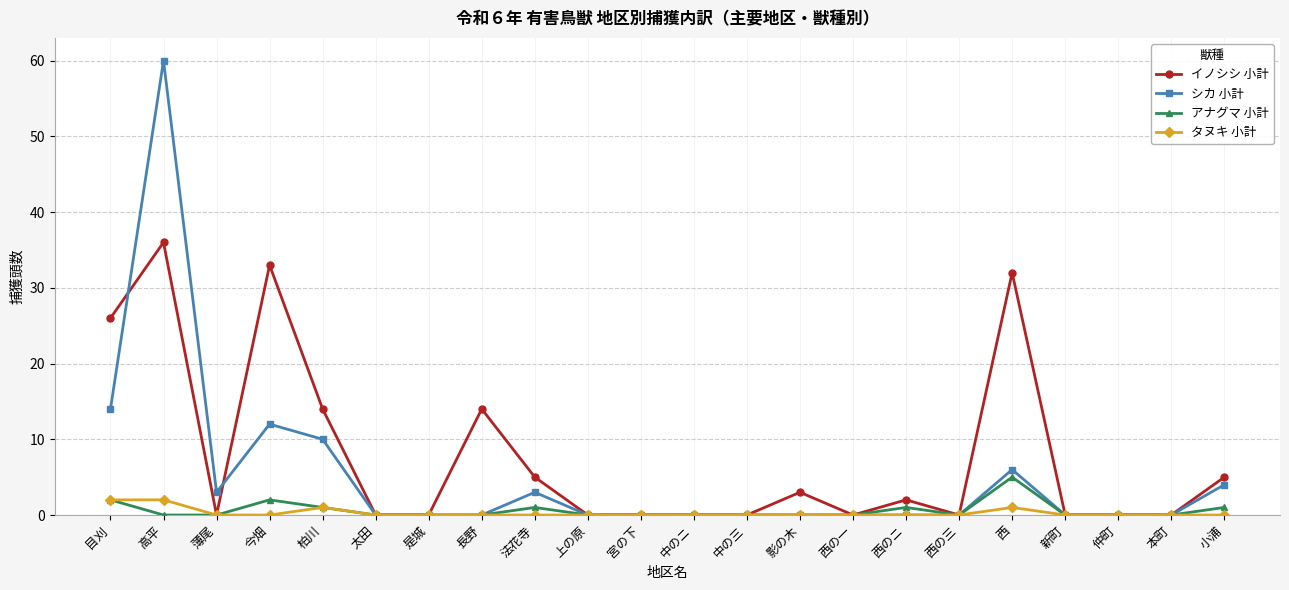

Read the シカ 小計 value at 西, to the nearest 10.

10